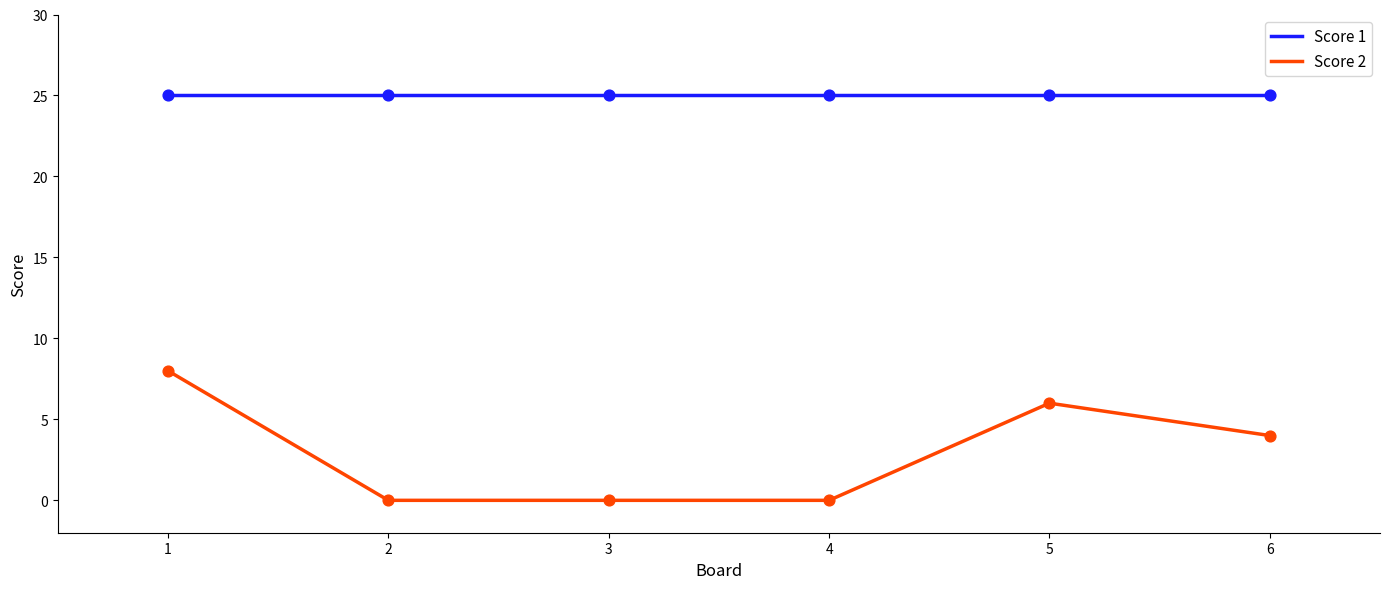

Which series has the largest total across all categories?

Score 1